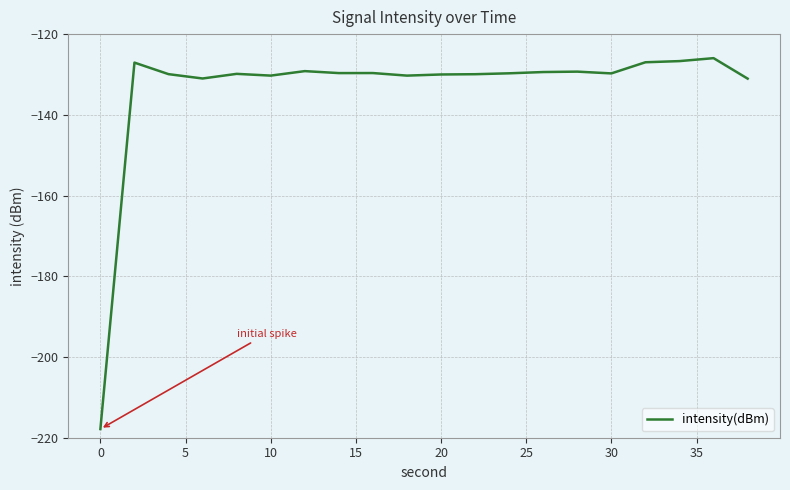

What is the minimum value shown in the chart?

-217.8